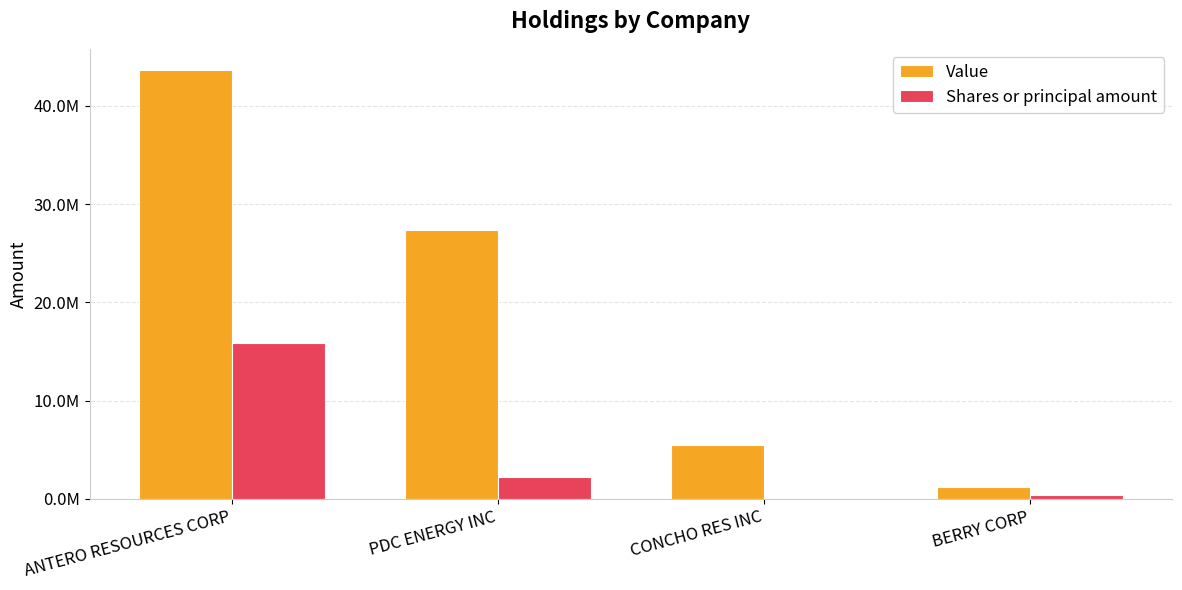

Which series has the largest total across all categories?

Value